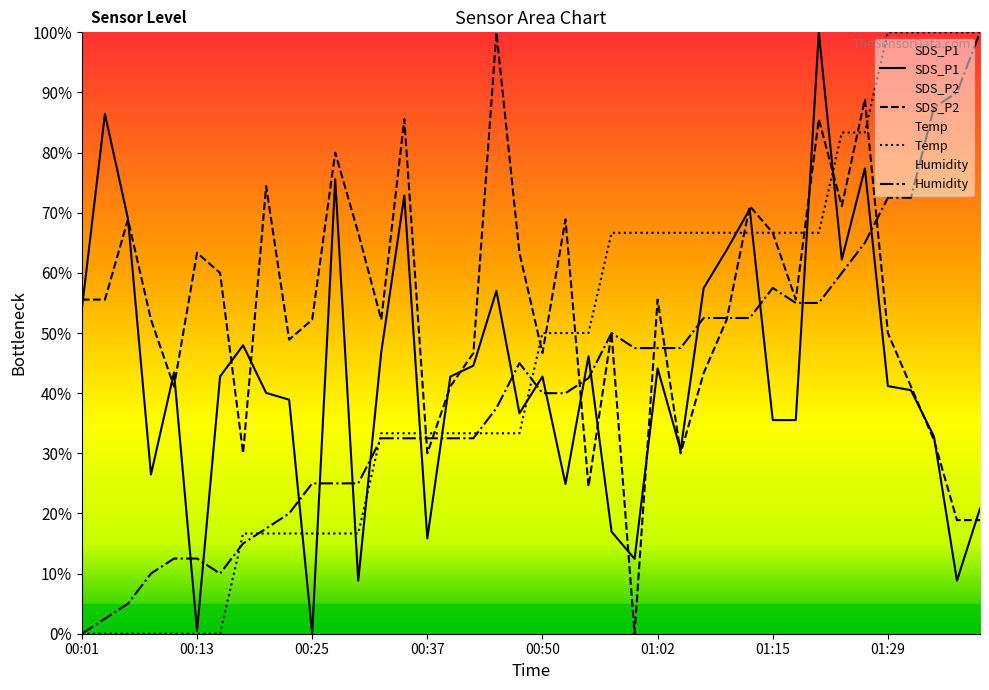

Which label corresponds to the smallest value in the chart?

00:25